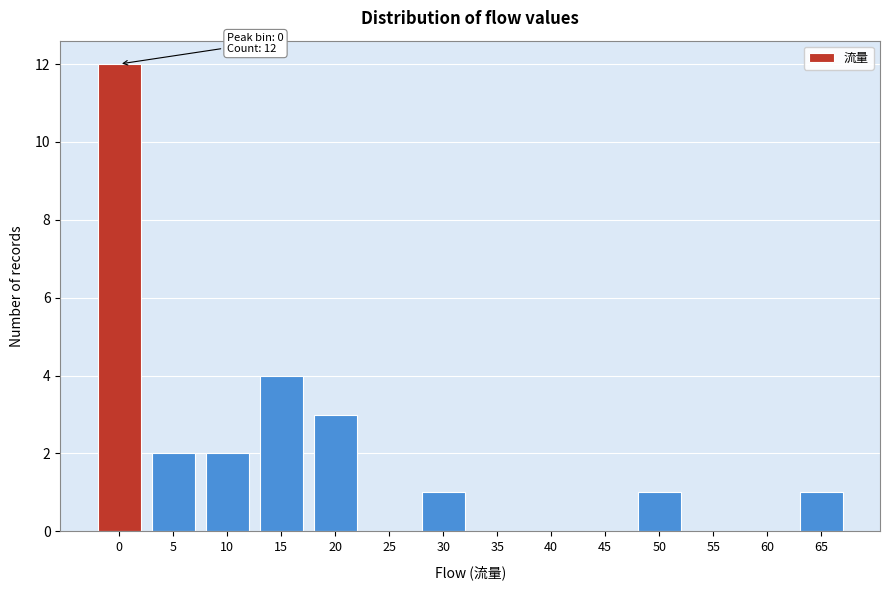

Reading left to right, what are all the values shown in this chart?

0=12	5=2	10=2	15=4	20=3	25=0	30=1	35=0	40=0	45=0	50=1	55=0	60=0	65=1